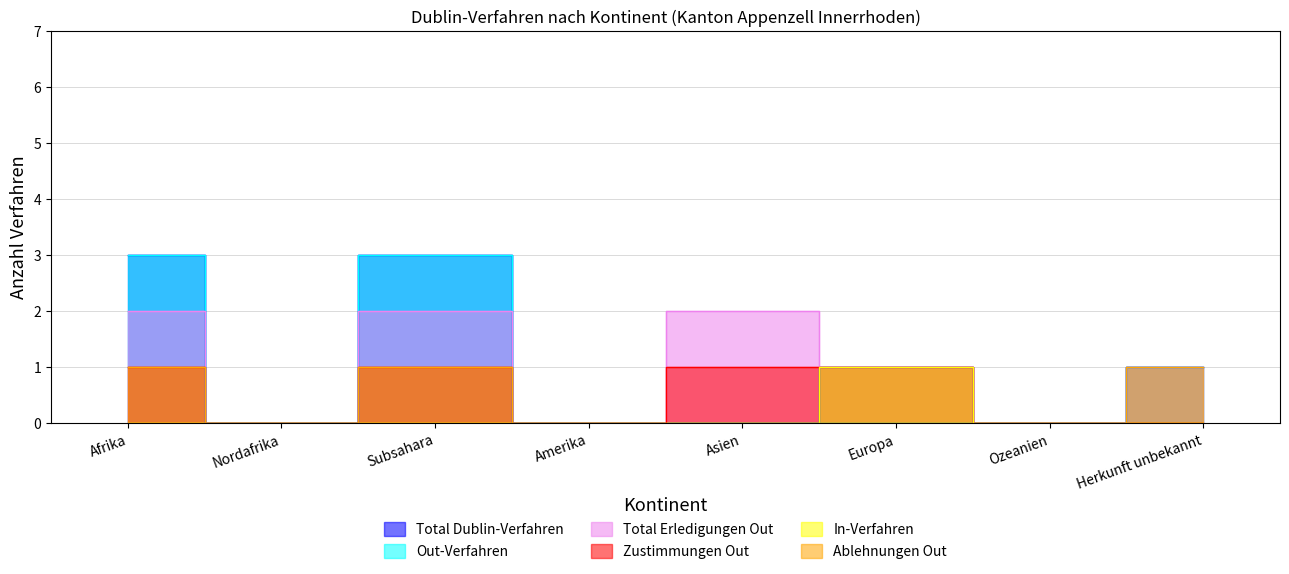

True or false: Out-Verfahren and In-Verfahren cross at least once.

False